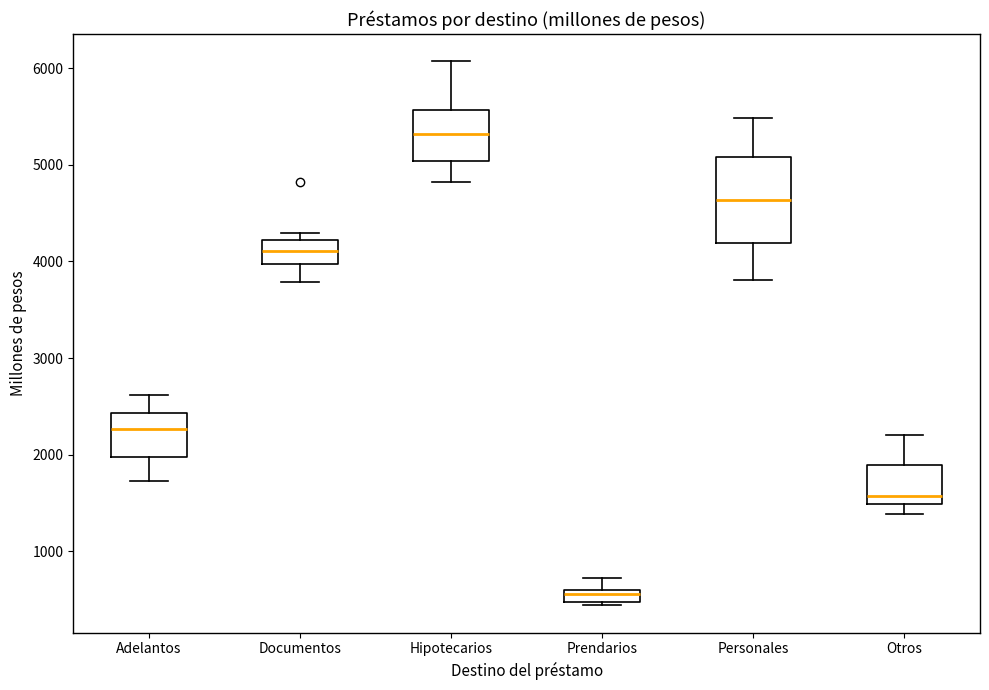

Where does the lower whisker of the box for Hipotecarios end on the y-axis? The values are not printed on the chart, so give them approximately, as read against the axis.

4800